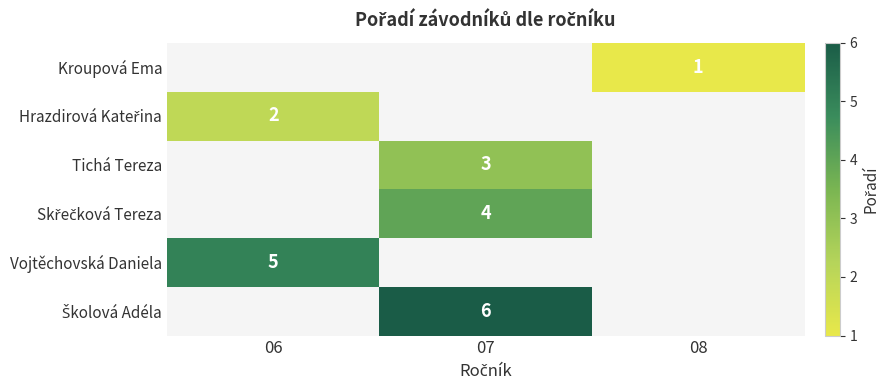

How many data points does each series have?

3